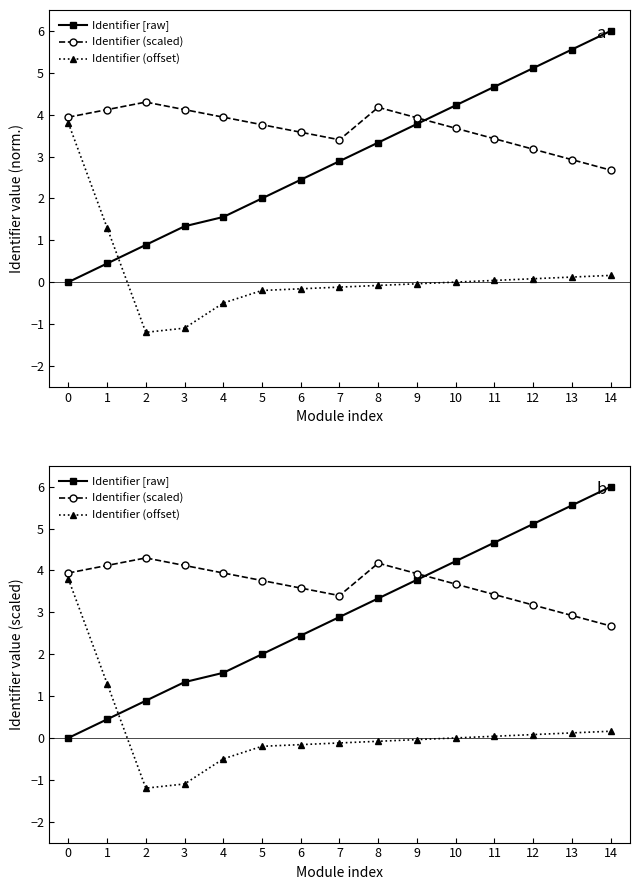

What is the spread (max minus min) of values at 12?

5.0